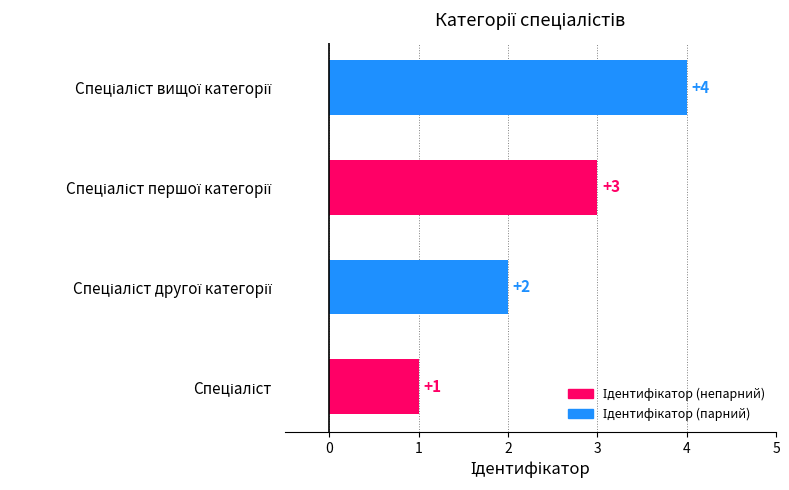

What is the maximum value shown in the chart?

4